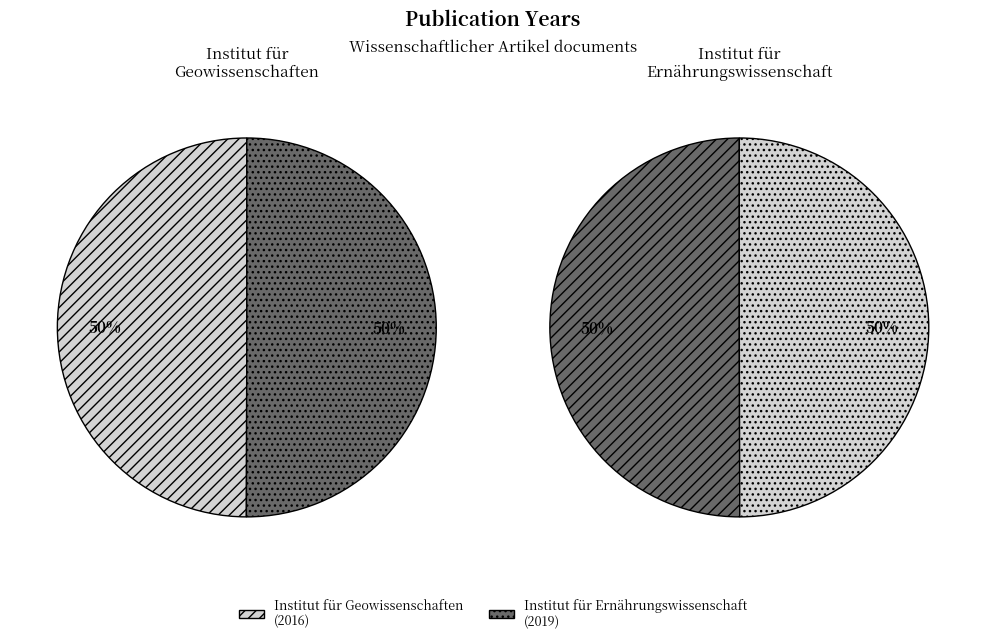

What is the ratio of the value at Institut für Ernährungswissenschaft (2019) to the value at Institut für Geowissenschaften (2016)?

1.0